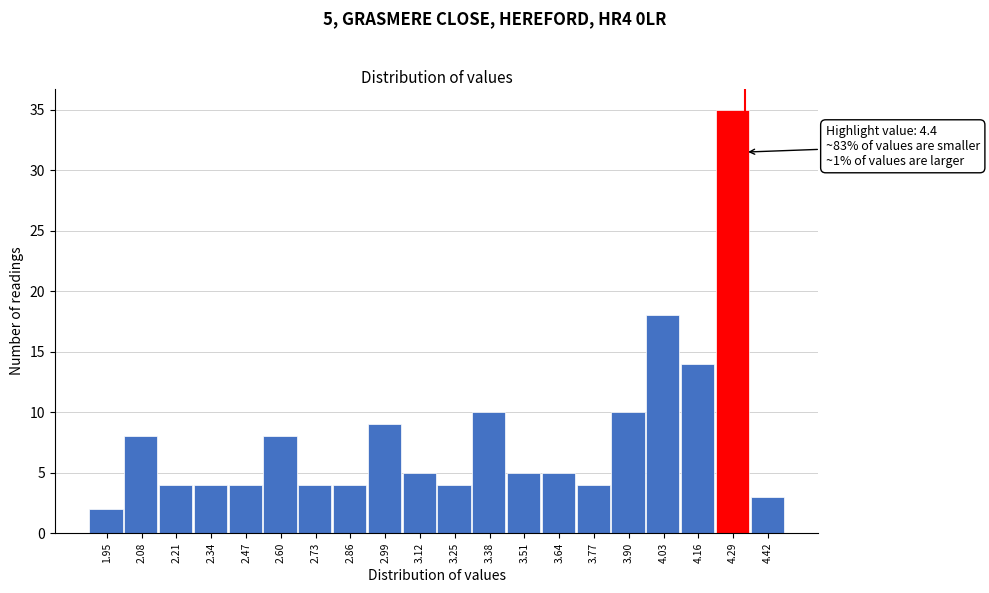

Reading right to left, list all the values displayed in this chart.

4.42=3	4.29=35	4.16=14	4.03=18	3.90=10	3.77=4	3.64=5	3.51=5	3.38=10	3.25=4	3.12=5	2.99=9	2.86=4	2.73=4	2.60=8	2.47=4	2.34=4	2.21=4	2.08=8	1.95=2